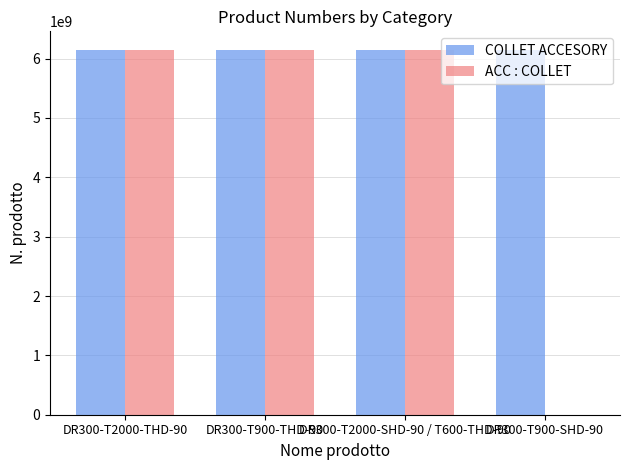

Which series has the largest total across all categories?

COLLET ACCESORY